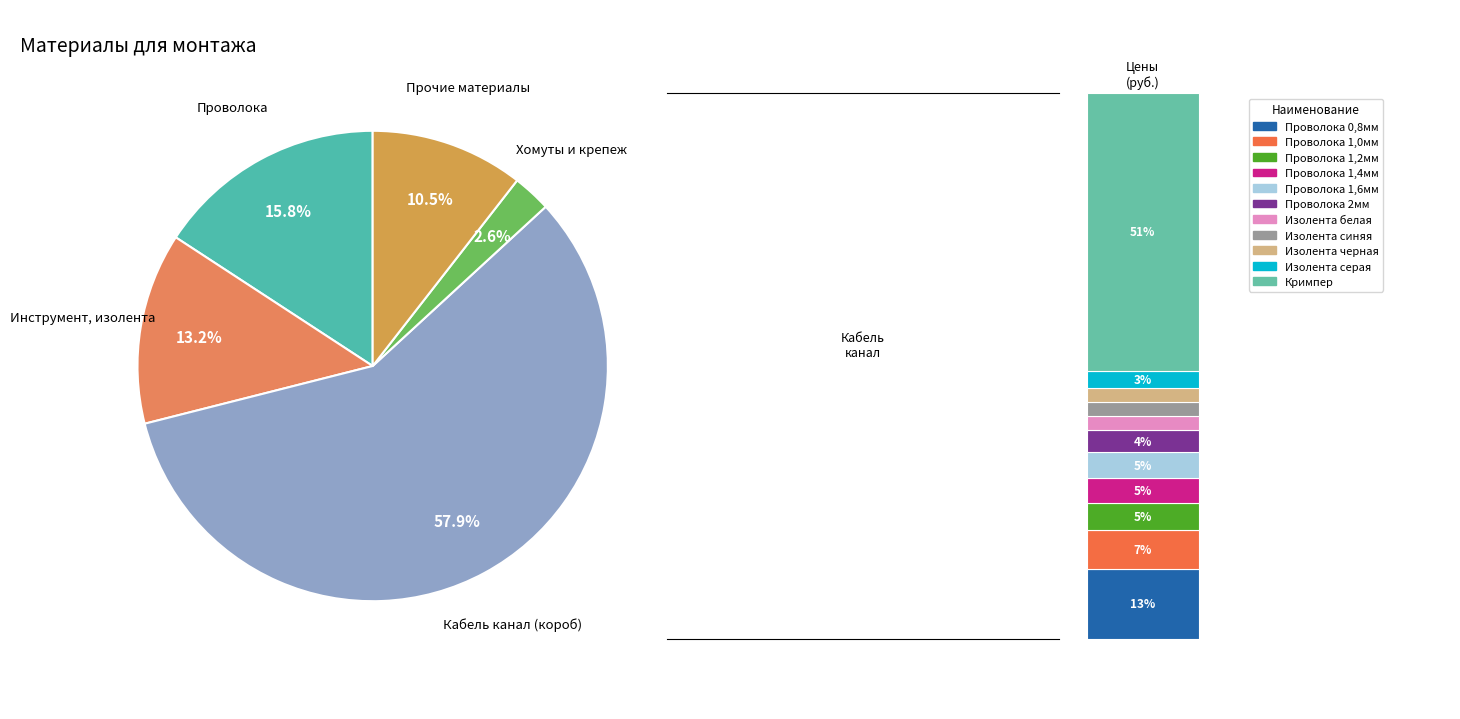

To the nearest percent, what is the average slice percentage?

20%